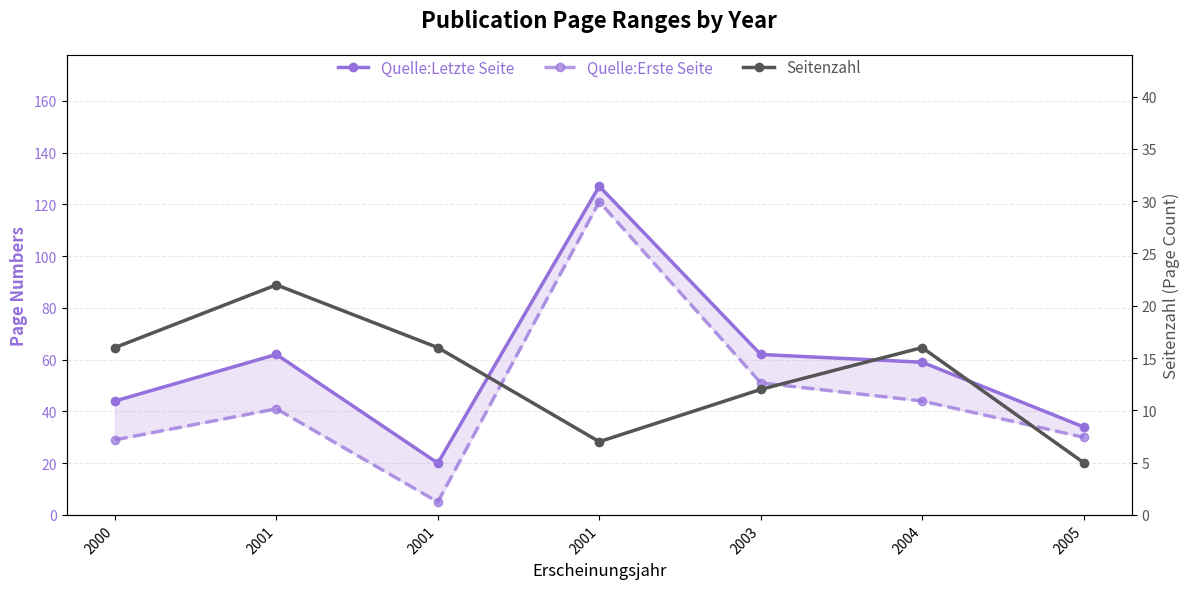

At which category does the chart reach its minimum across all series?

2001